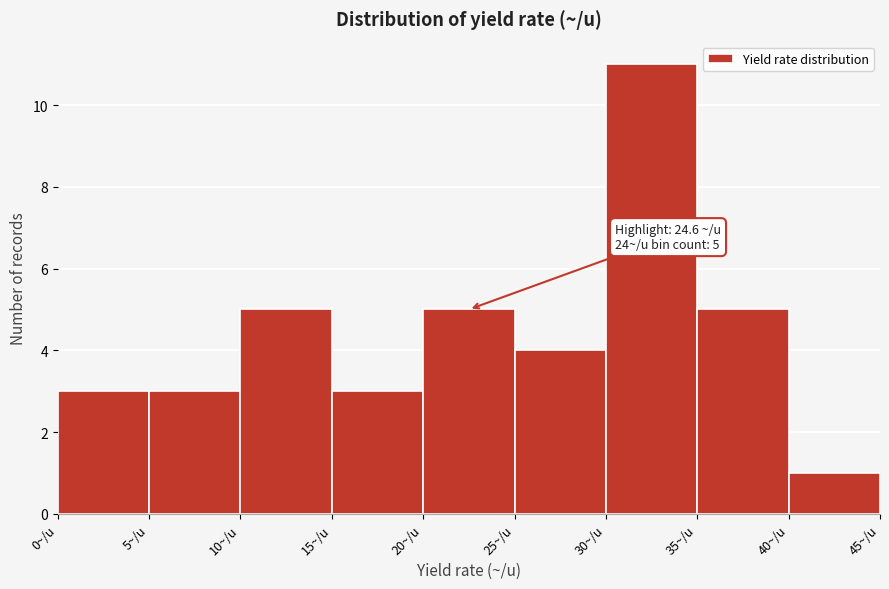

Which range on the x-axis has the tallest bar?

30 to 35